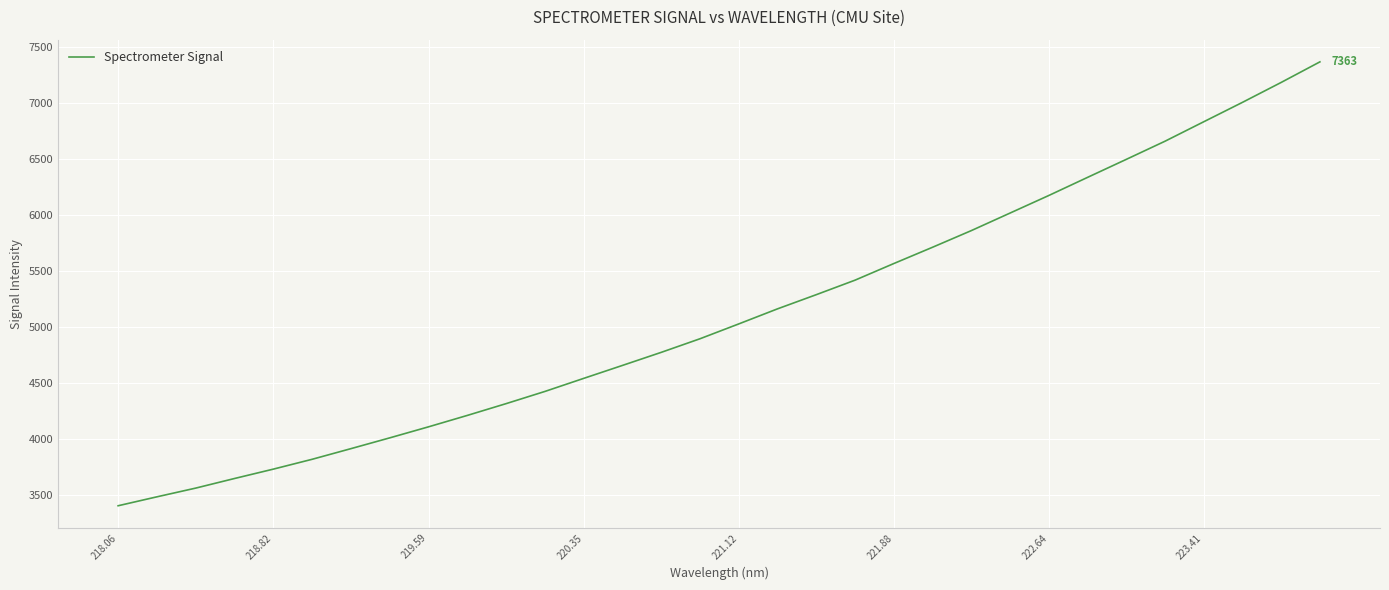

What is the minimum value shown in the chart?

3401.7